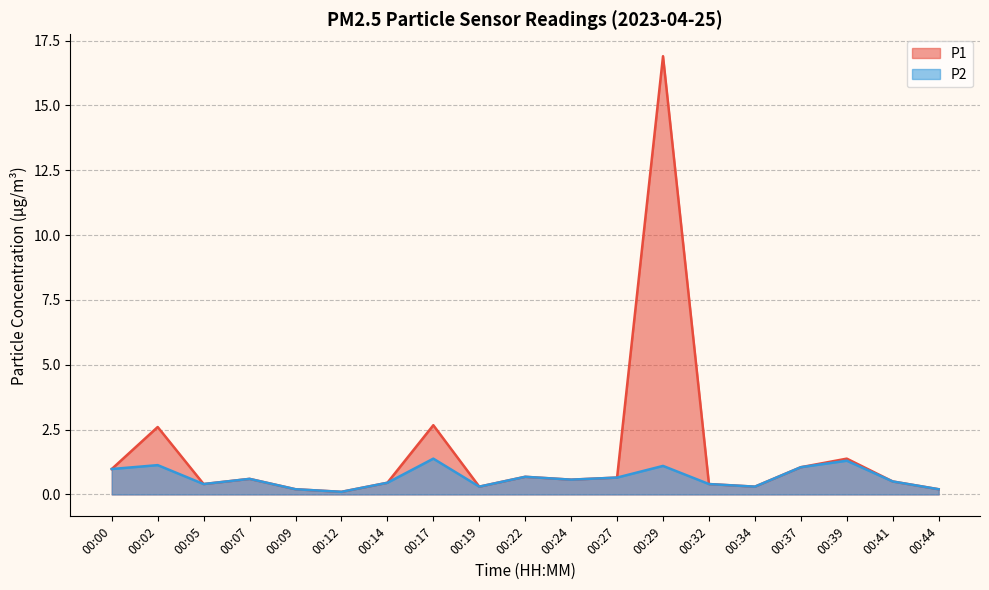

True or false: P2 and P1 intersect in this chart.

False